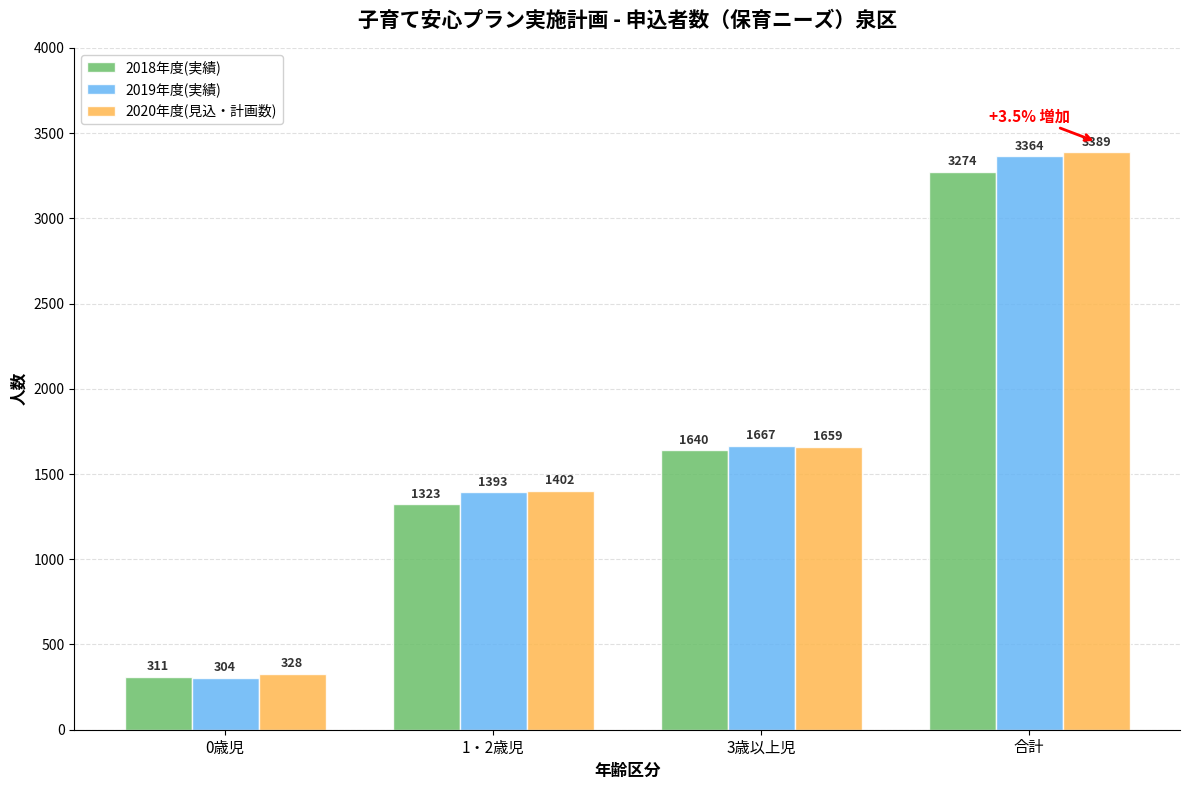

Rank the series by their average value, from lowest to highest.

2018年度(実績), 2019年度(実績), 2020年度(見込・計画数)